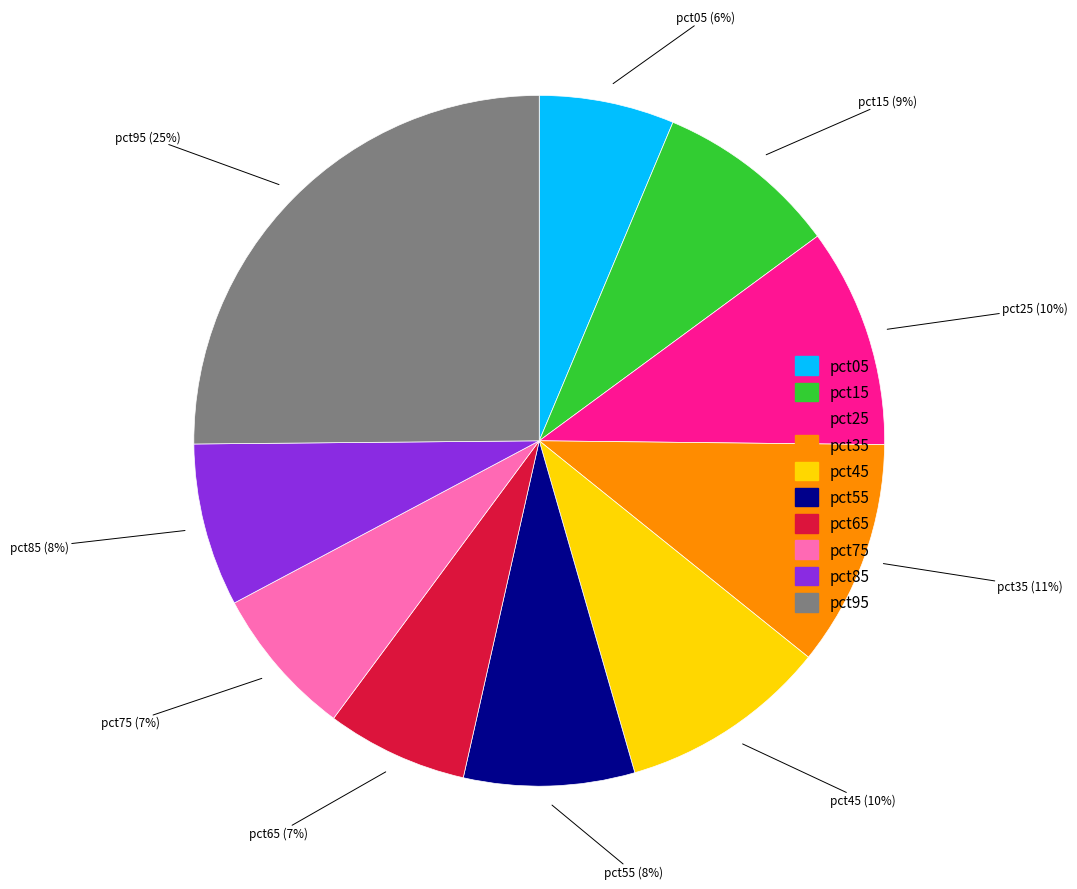

Is there a majority slice in this chart?

No